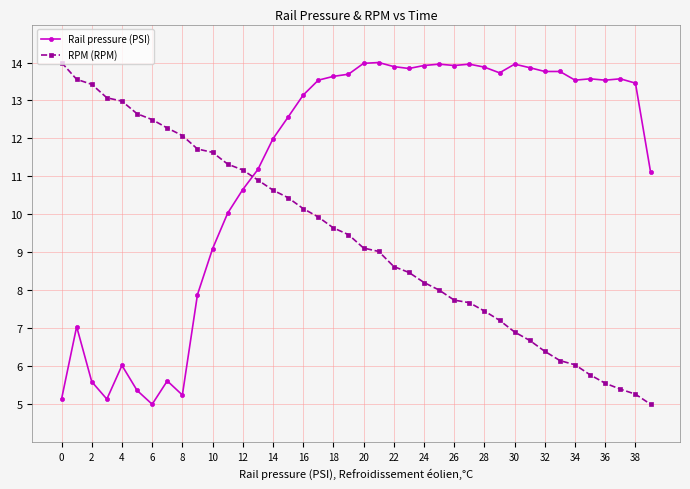

Rank the series by their average value, from lowest to highest.

RPM (RPM), Rail pressure (PSI)